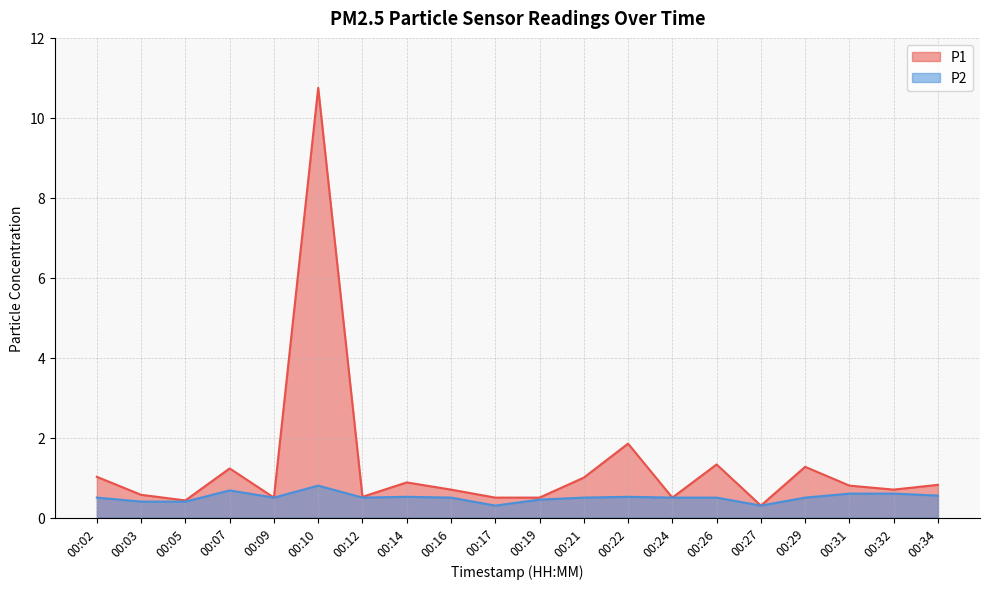

The value of P2 at 00:22 is 0.5. True or false?

True